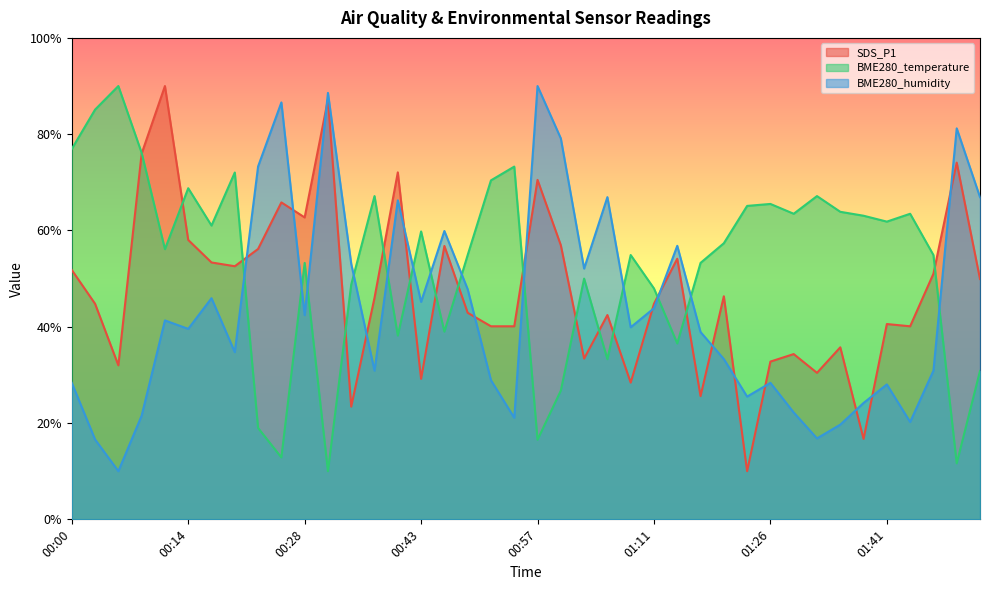

What position from the left is 01:29?

32